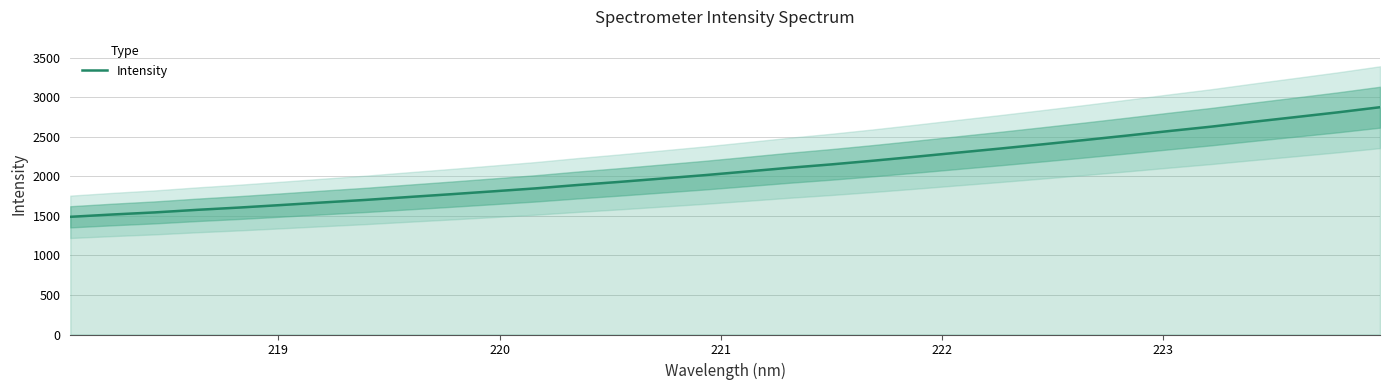

What is the maximum value for Intensity?

2872.1